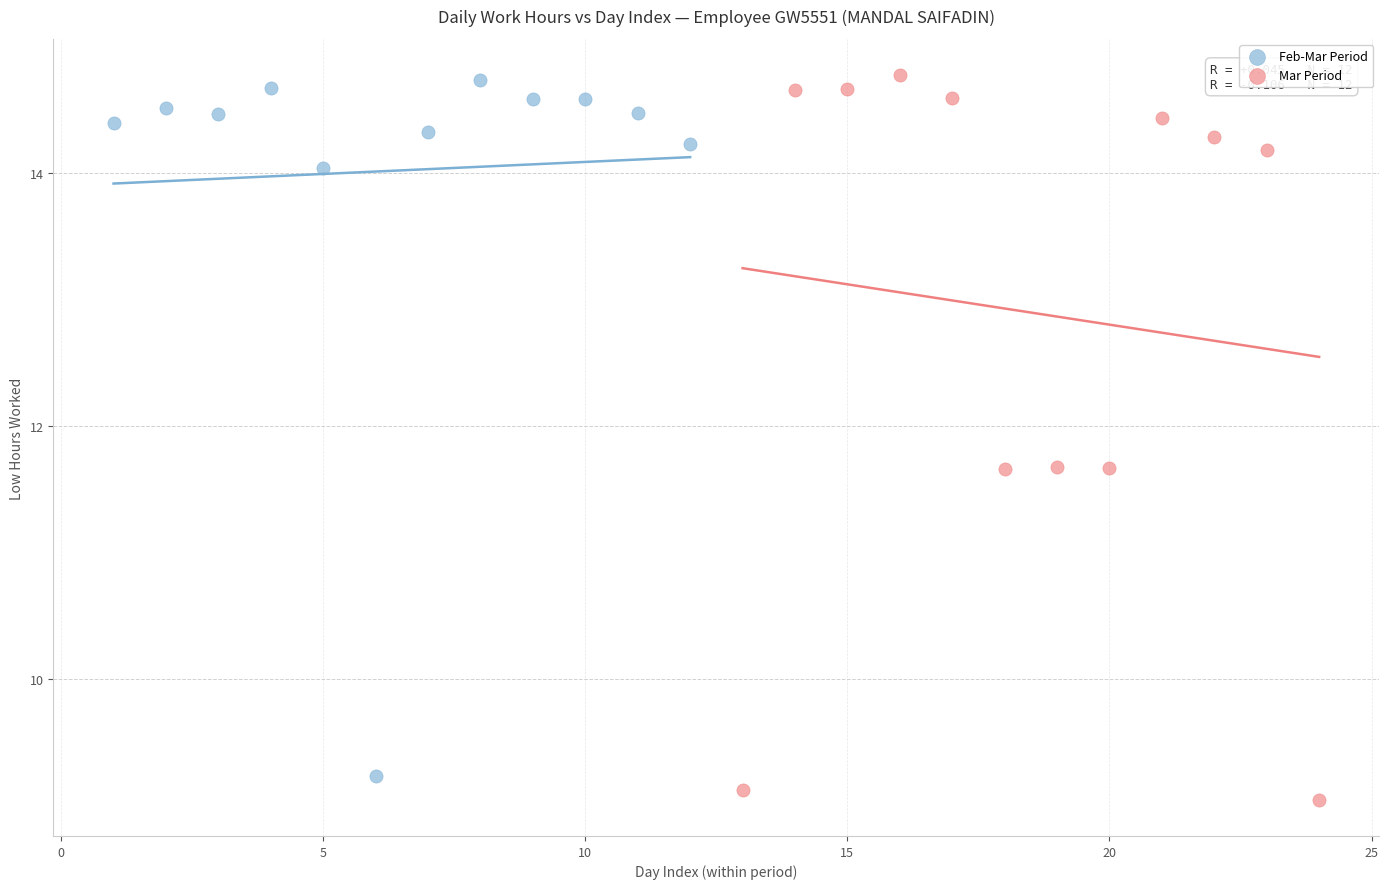

Which series has the widest spread of Y values?

Mar Period